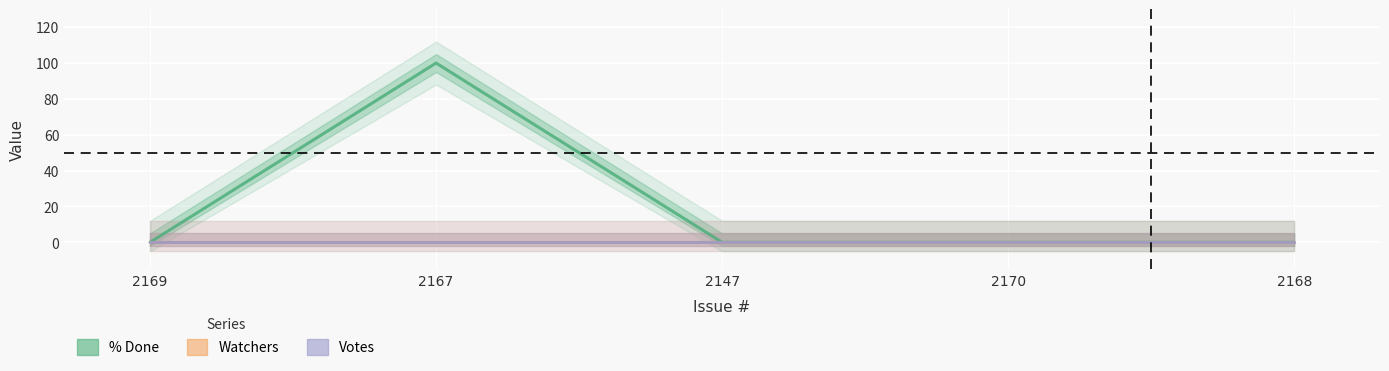

Reading right to left, what are all the values shown in this chart?

% Done: 0	0	0	100	0
Watchers: 0	0	0	0	0
Votes: 0	0	0	0	0